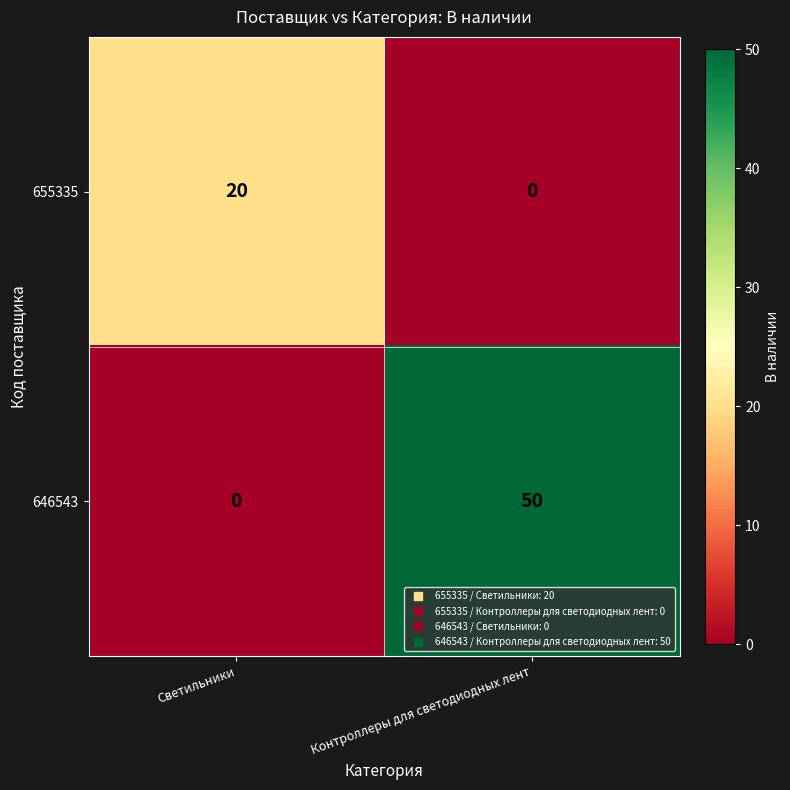

How many series are shown in this chart?

2